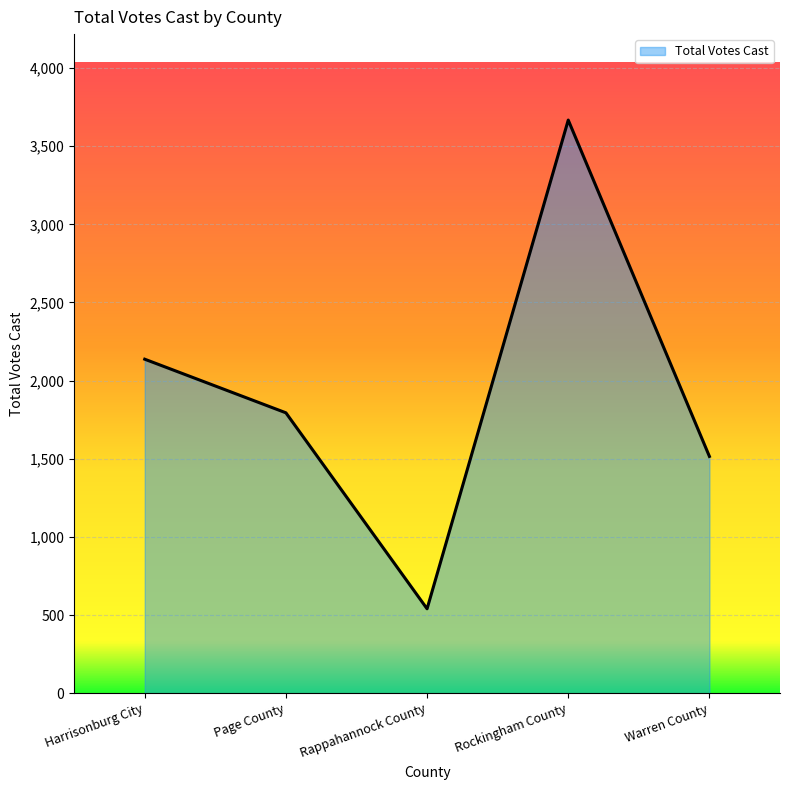

Reading left to right, what are all the values shown in this chart?

2137	1794	540	3667	1515